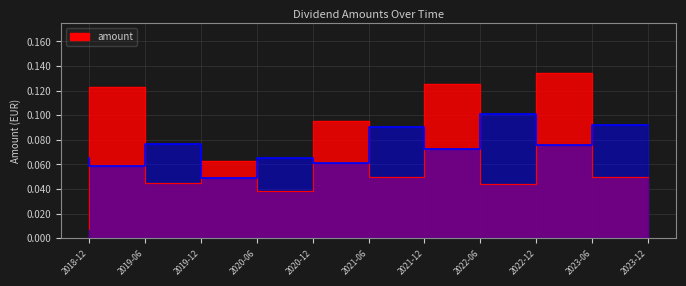

The chart shows a value of 0.1 at 2023-06. True or false?

False